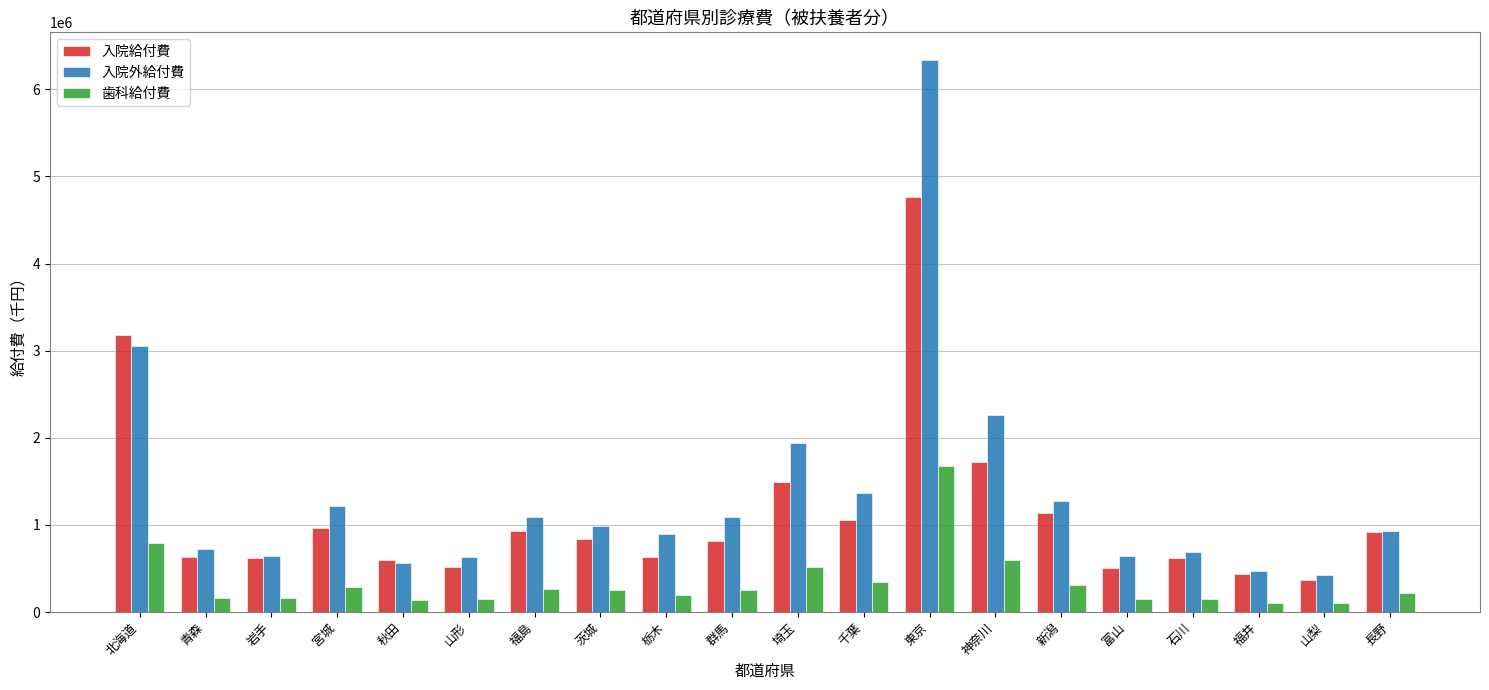

What is the spread (max minus min) of values at 栃木?

696999.3